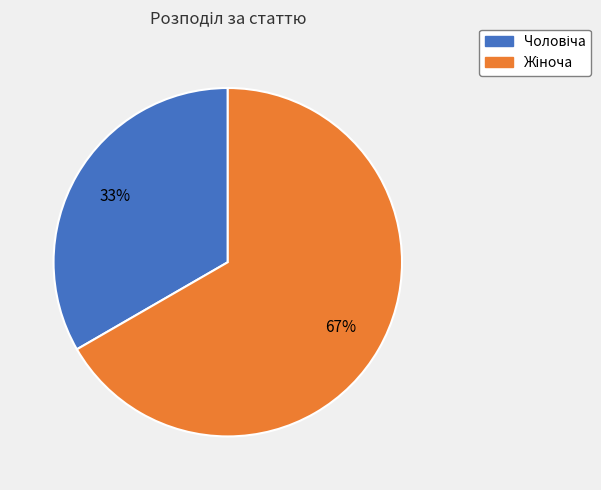

Is there any slice that represents more than half of the pie?

Yes